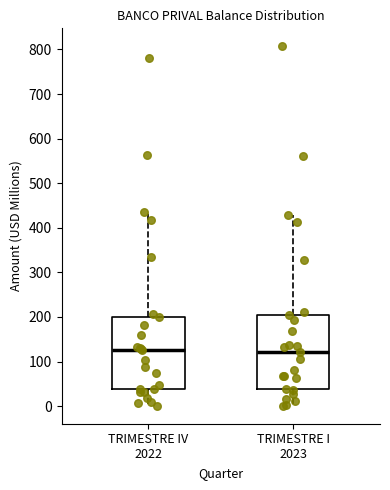

Reading left to right, transcribe this box plot: for each box, give where its median line is, the range the box spans, and where its two whiskers end, as read against the y-axis. The values are not printed on the chart, so give them approximately, as read against the axis.

TRIMESTRE IV 2022: median 130, box 40 to 200, whiskers 0 to 430
TRIMESTRE I 2023: median 120, box 40 to 200, whiskers 0 to 430